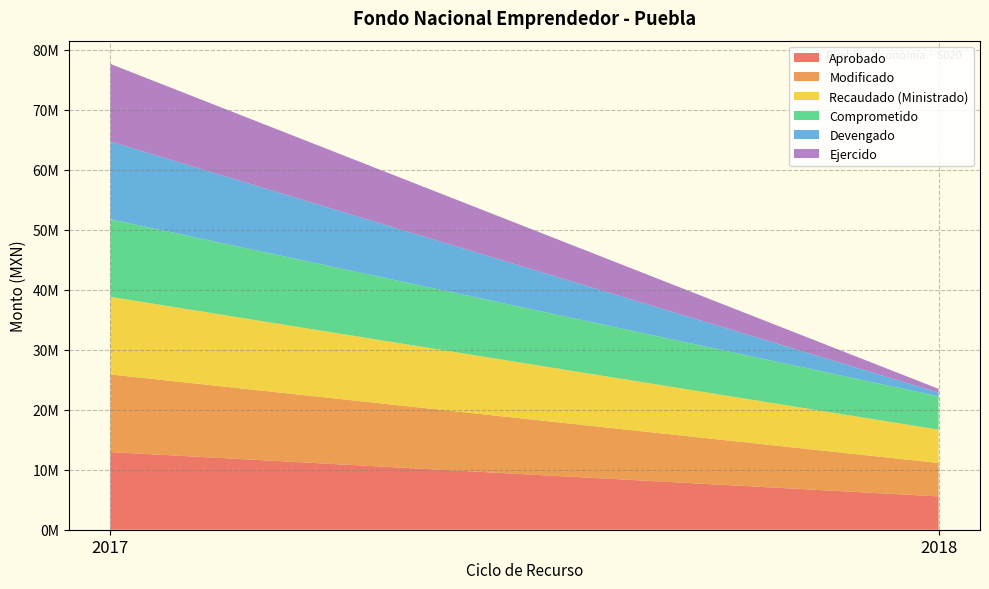

Reading left to right, extract all data points from this chart.

Aprobado: 2017=12940000	2018=5560000
Modificado: 2017=12940000	2018=5560000
Recaudado (Ministrado): 2017=12940000	2018=5560000
Comprometido: 2017=12940000	2018=5560000
Devengado: 2017=12940000	2018=621000
Ejercido: 2017=12940000	2018=621000